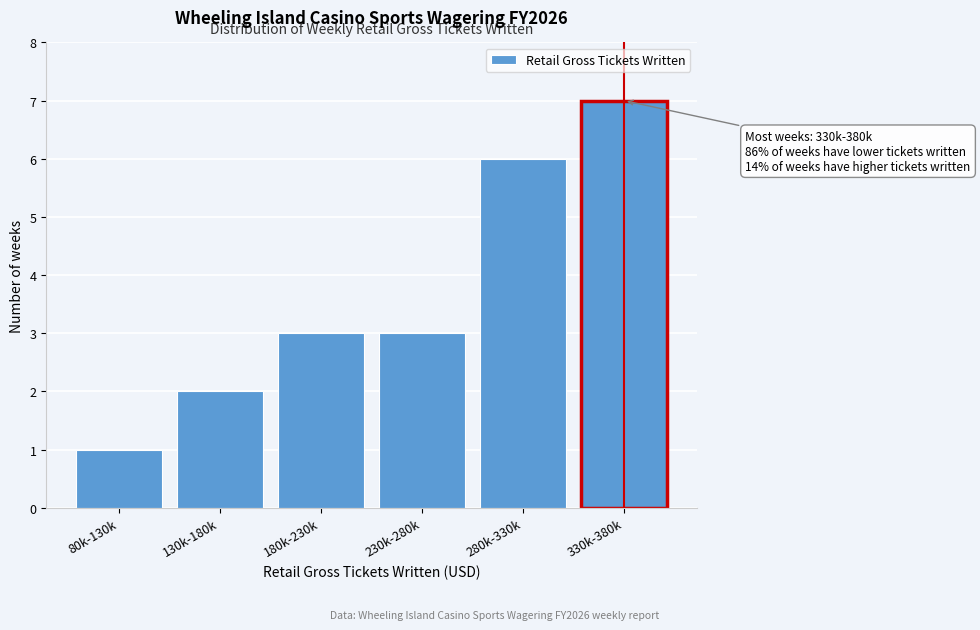

Reading left to right, what are all the values shown in this chart?

1	2	3	3	6	7